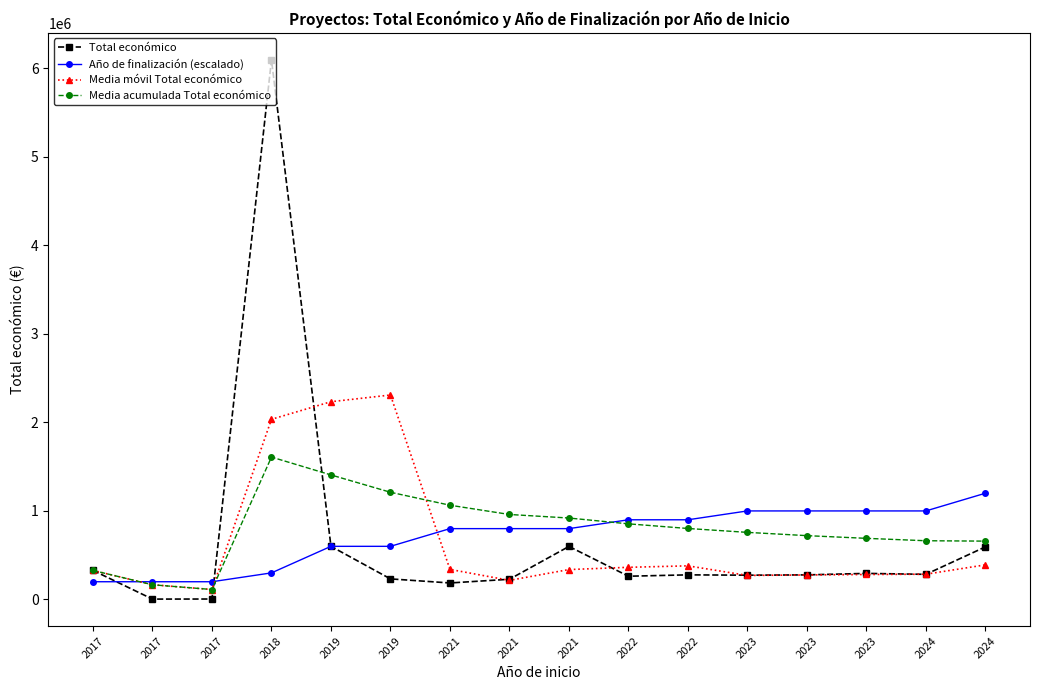

What is the spread (max minus min) of values at 2017?

127744.0